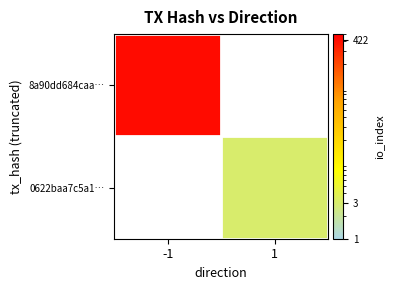

List the series in order of their overall mean, highest first.

8a90dd684caa…, 0622baa7c5a1…